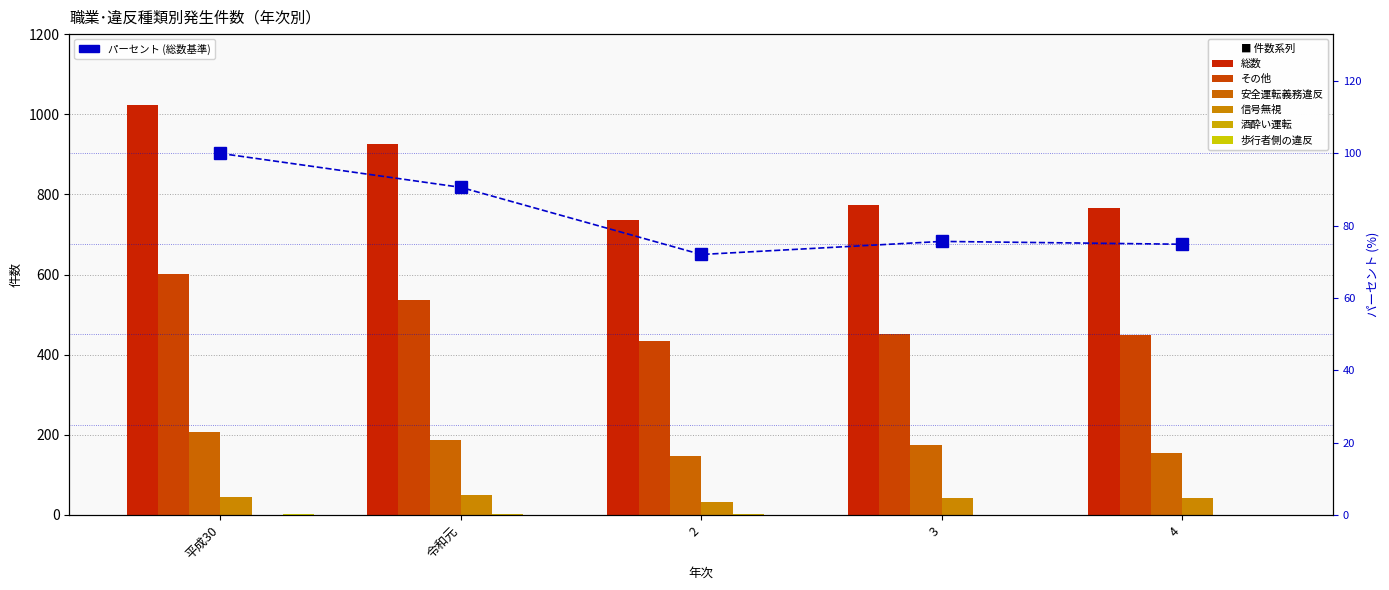

Rank the series by their maximum value, from lowest to highest.

酒酔い運転, 歩行者側の違反, 信号無視, 安全運転義務違反, その他, 総数